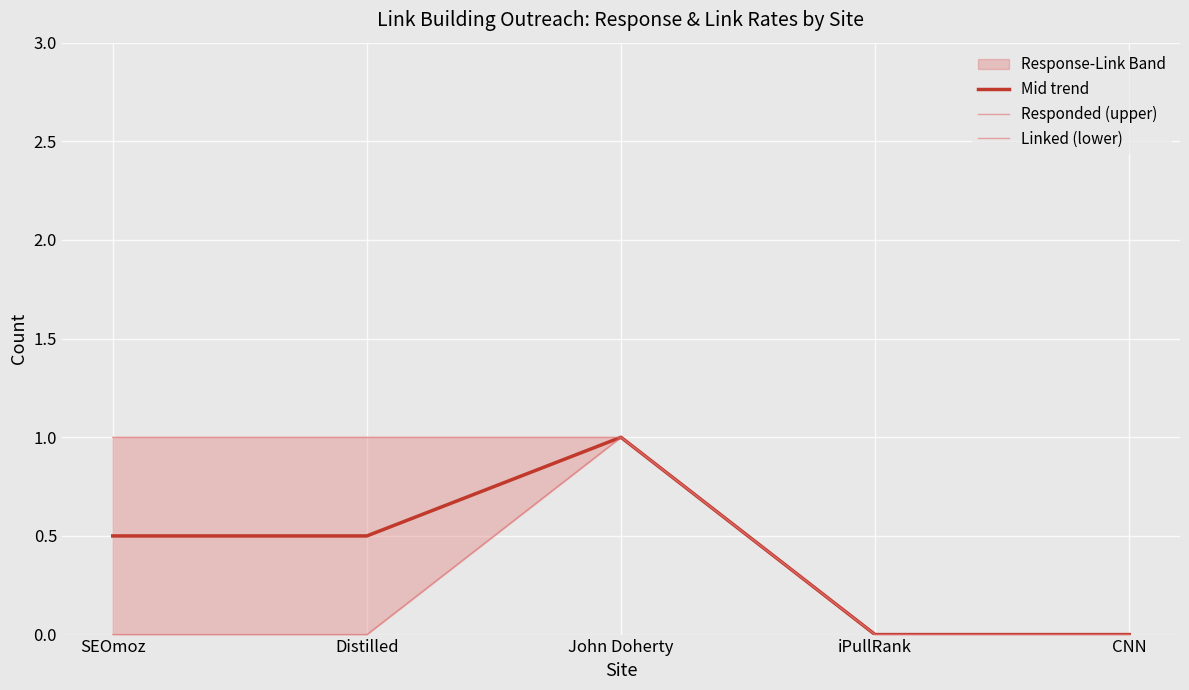

Rank the categories by Responded (upper) value from lowest to highest.

iPullRank, CNN, SEOmoz, Distilled, John Doherty